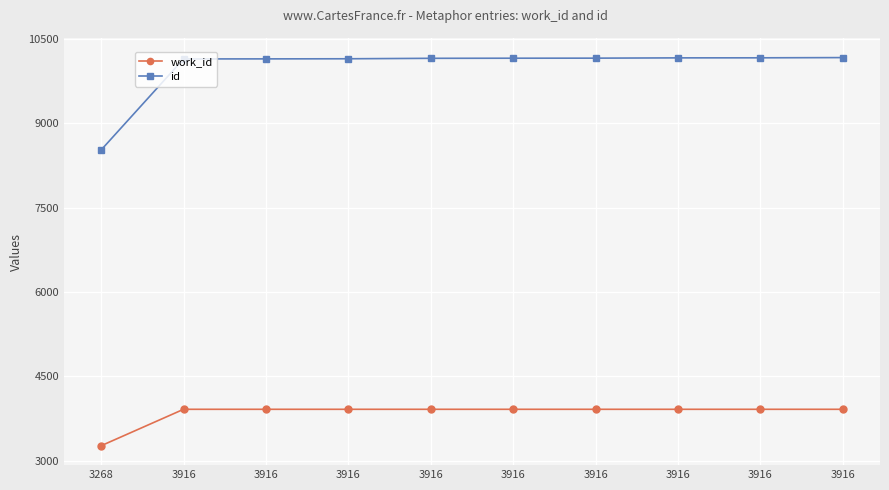

Which category has the highest value in the id series?

3916